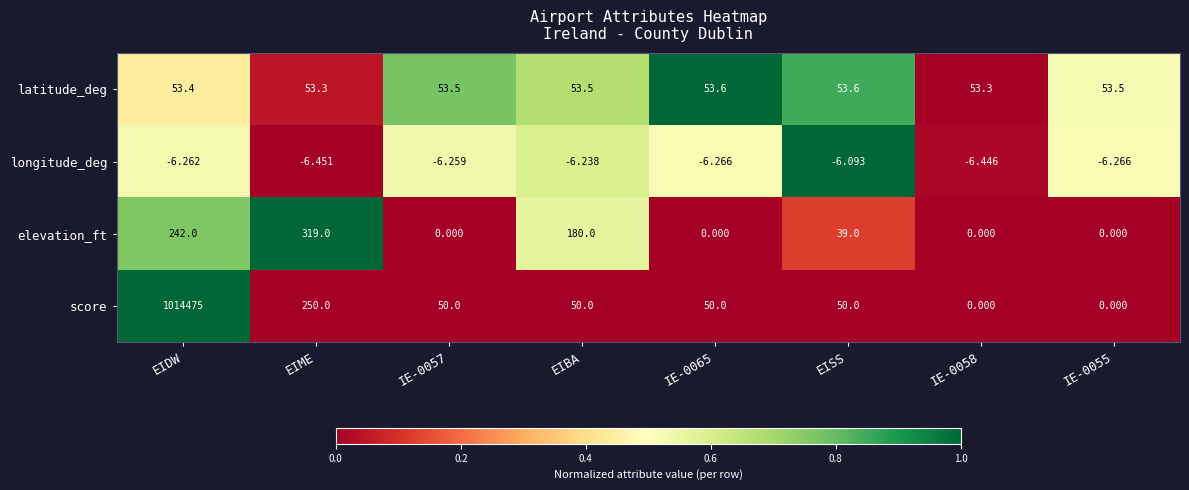

At which category does the chart reach its peak across all series?

EIDW